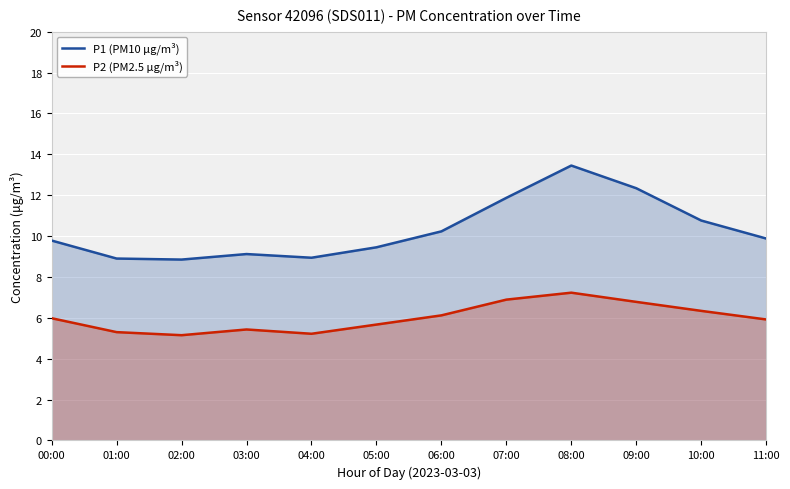

At which category does P1 (PM10 µg/m³) reach its first local peak?

03:00